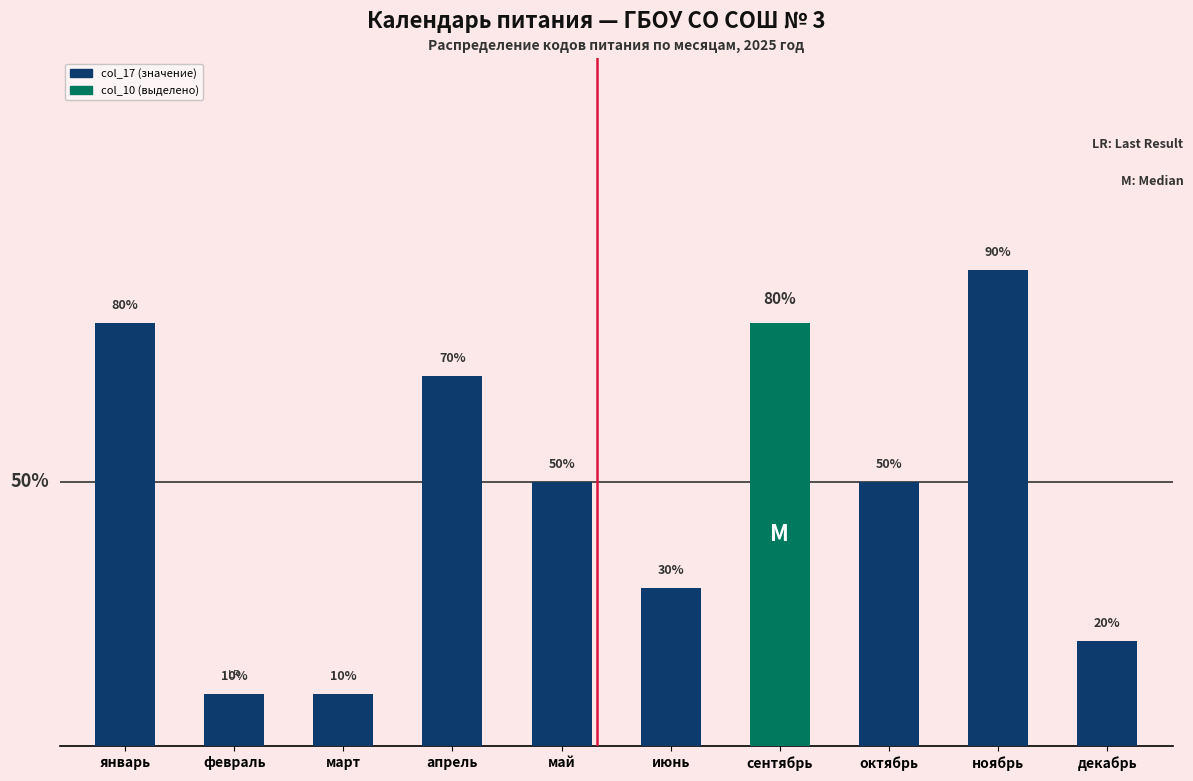

The value at ноябрь is 14. True or false?

False